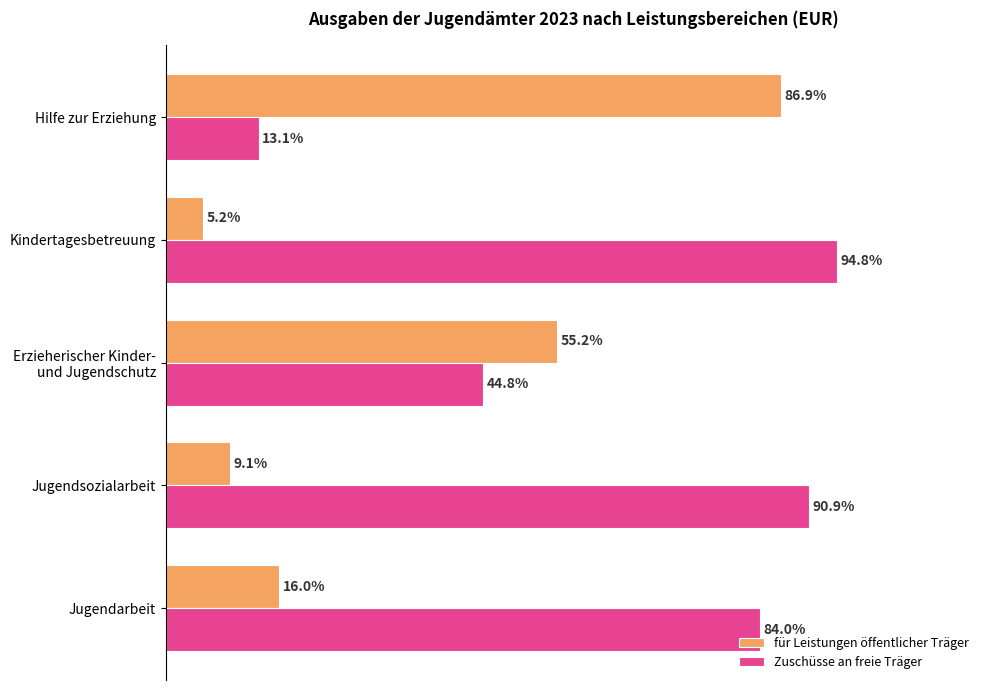

Rank the series by their average value, from lowest to highest.

für Leistungen öffentlicher Träger, Zuschüsse an freie Träger